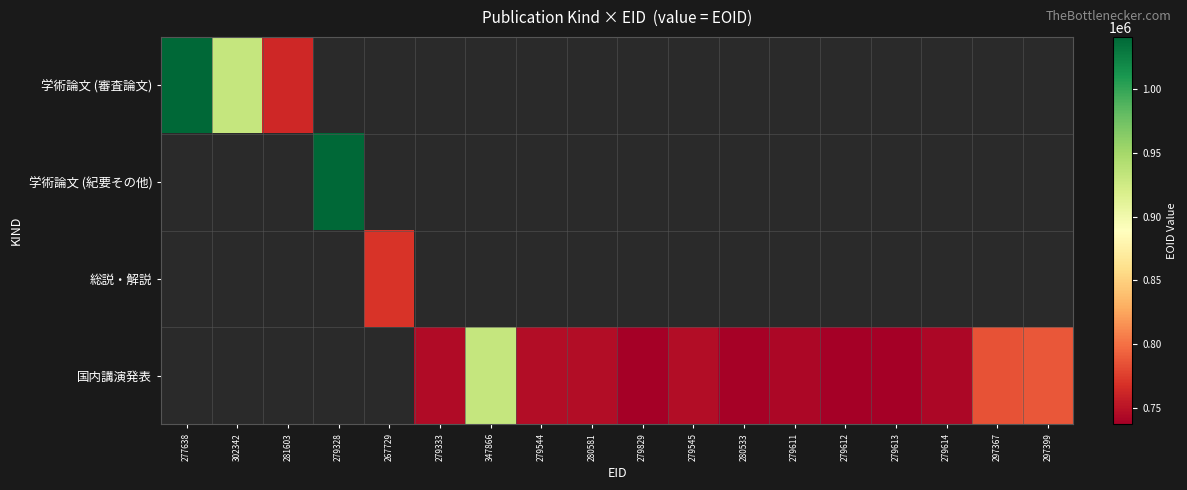

What is the minimum value shown in the chart?

737028.0